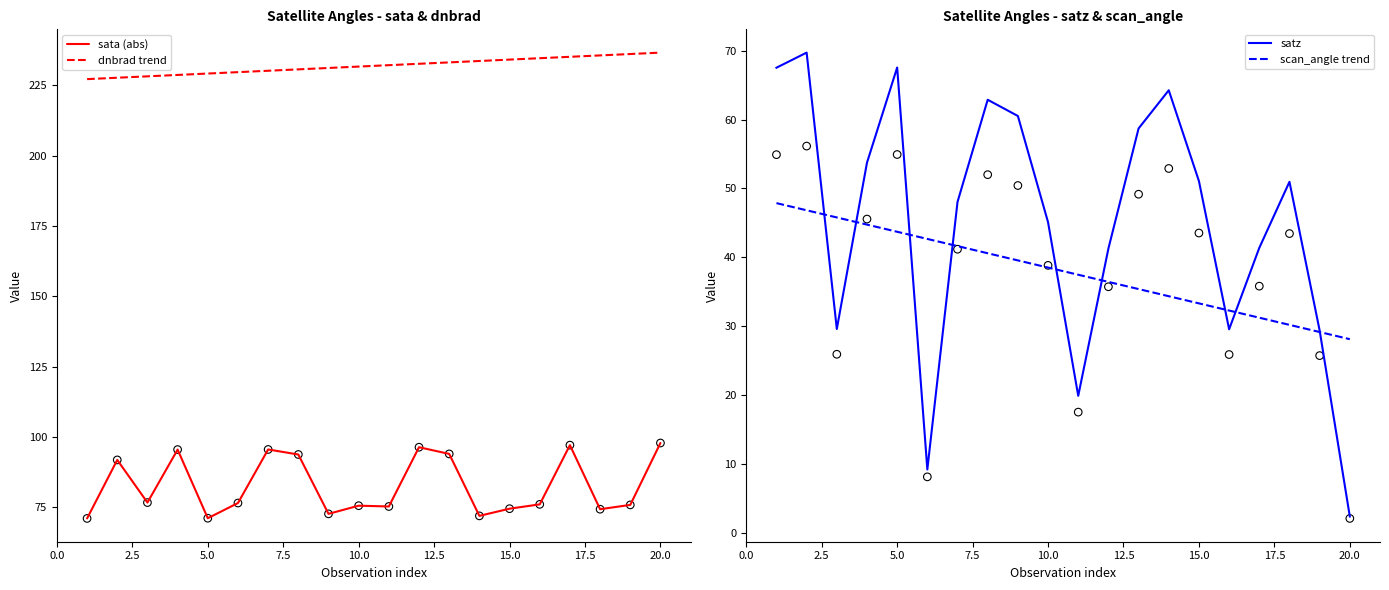

What are all the series names shown in the legend?

sata (abs), dnbrad trend, satz, scan_angle trend